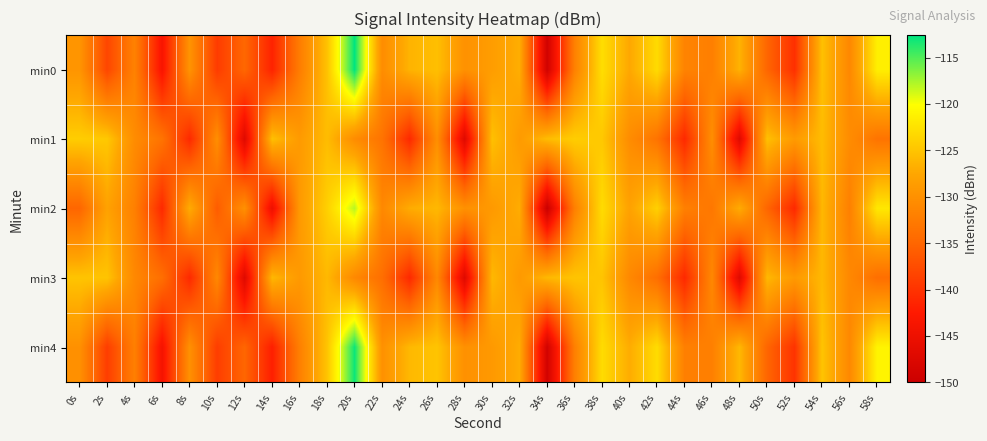

What is the difference between the highest and lowest values at 30s?

3.7